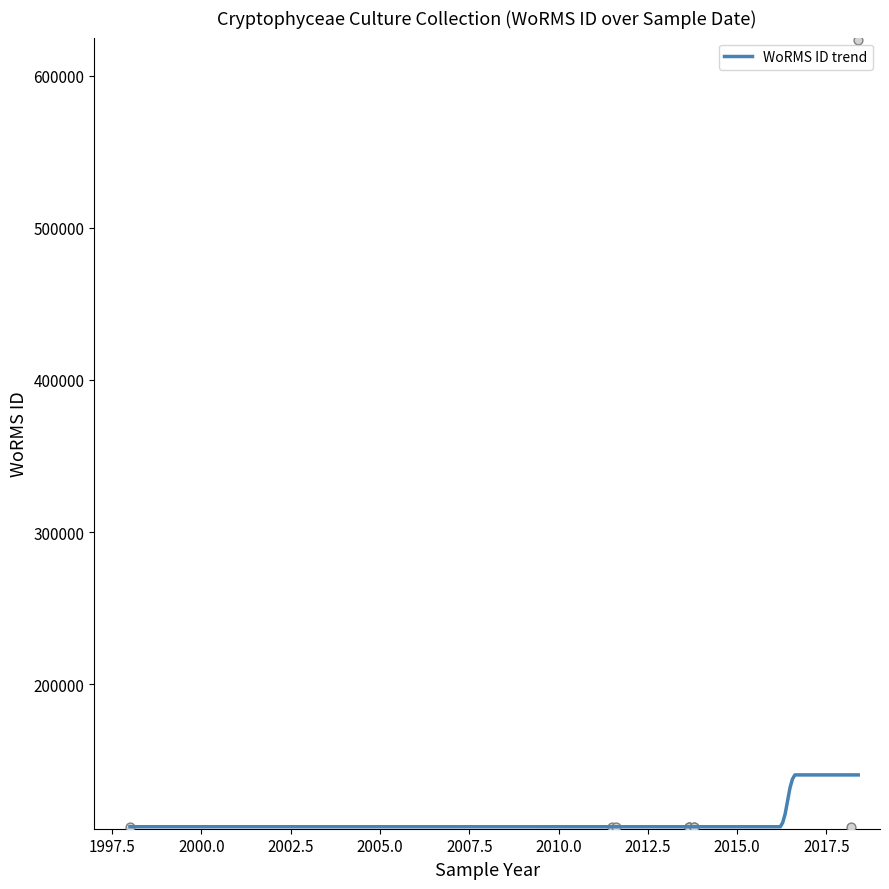

Approximately how many times larger is the value at 2018-03-10 compared to 2013-08-30?

1.0